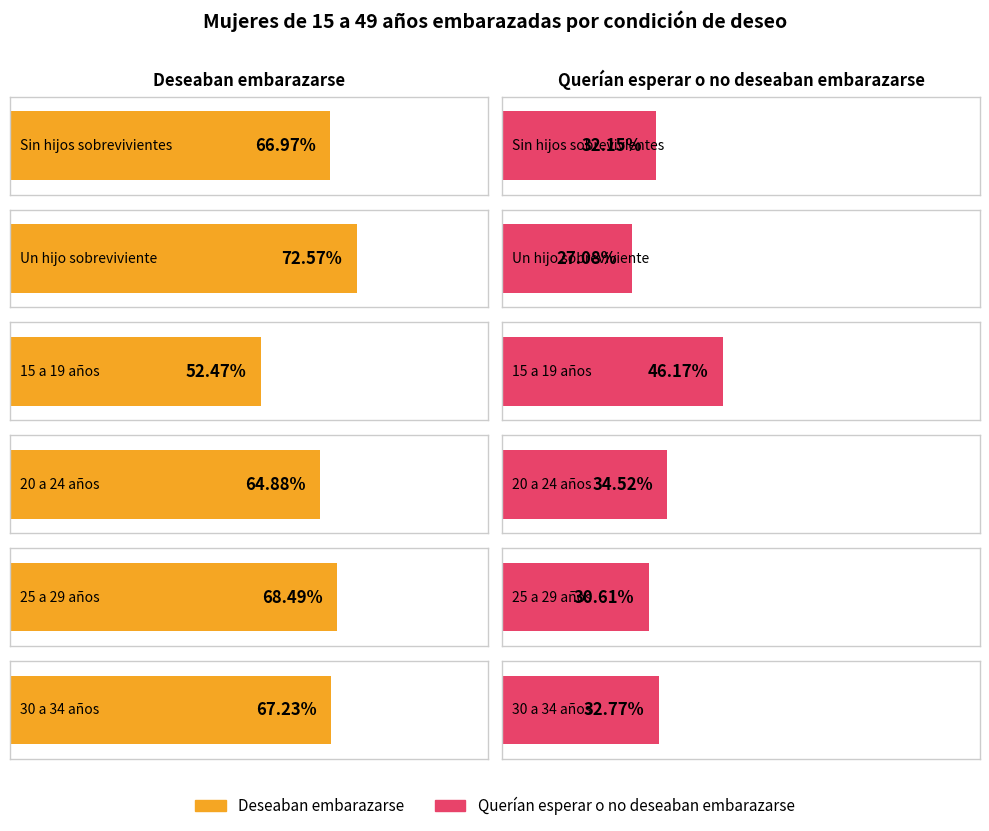

What is the sum of the Querían esperar o no deseaban embarazarse values at Un hijo sobreviviente and 20 a 24 años?

61.6